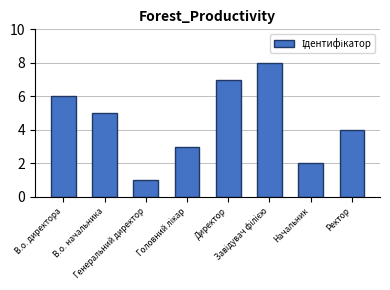

Is it true that the value at Директор is 12?

False